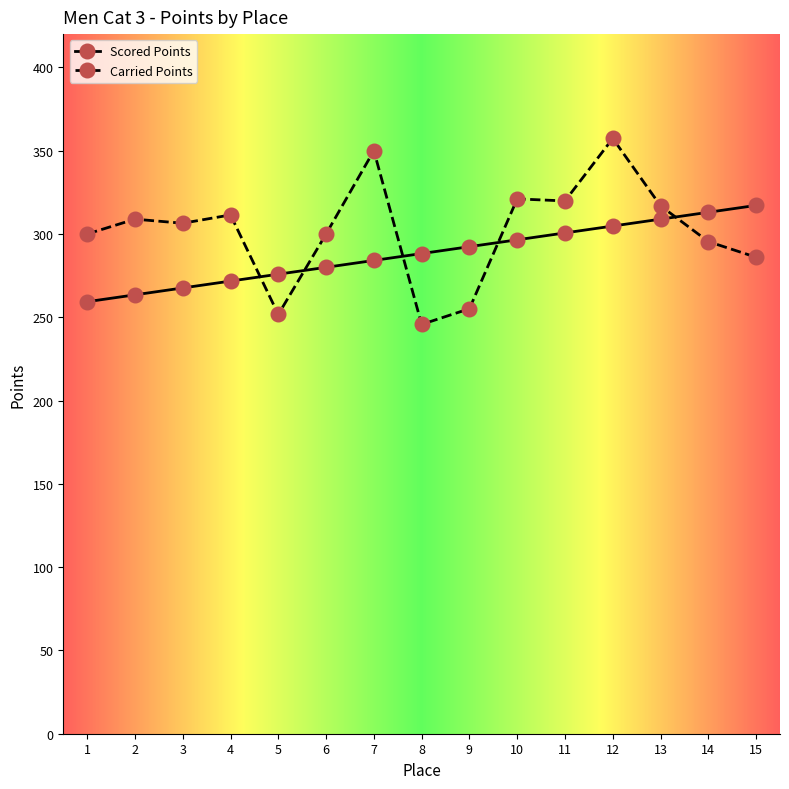

How many lines are shown in the chart?

2